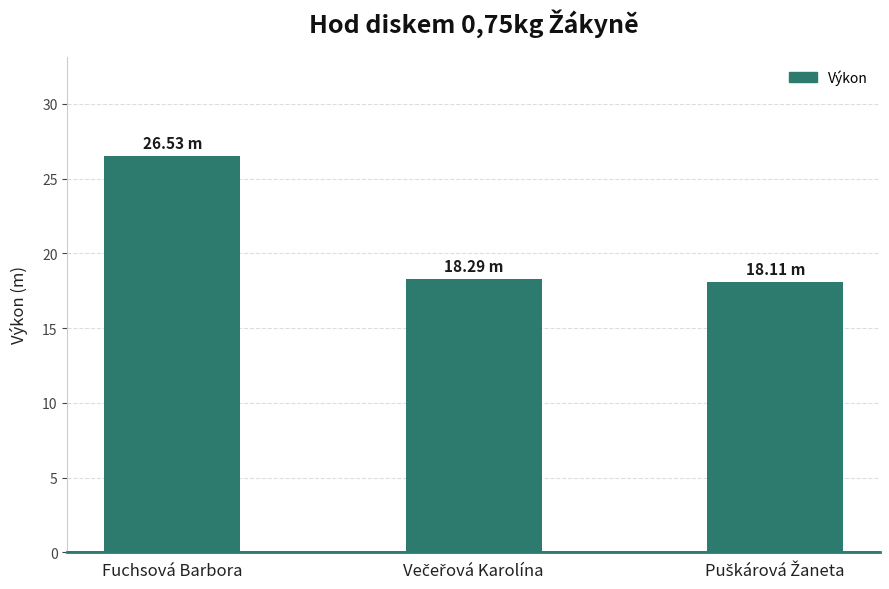

What is the difference between the maximum and minimum values?

8.4